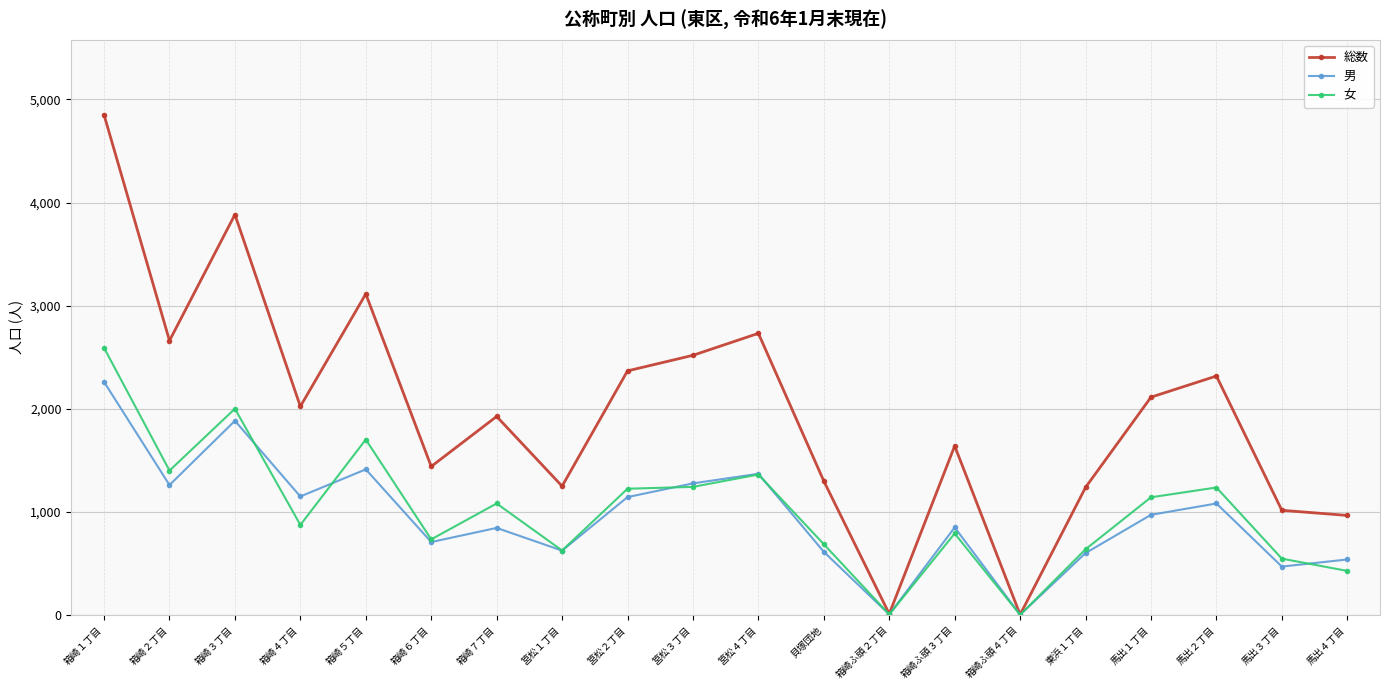

What is the difference between the second highest and second lowest values in the 男 series?

1878